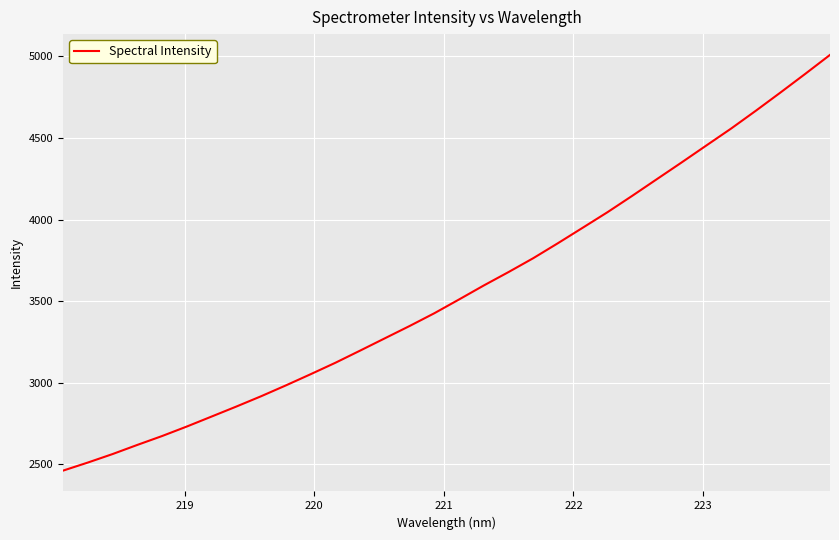

What is the difference between the maximum and minimum values?

2549.0